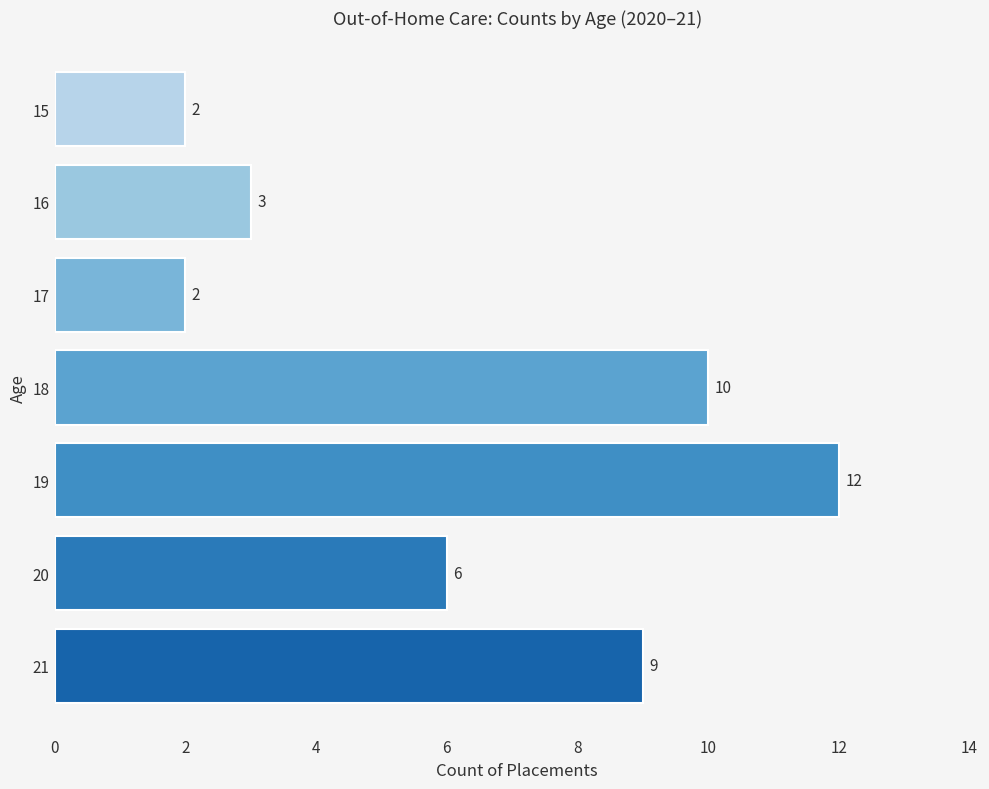

Approximately how many times larger is the value at 17 compared to 15?

1.0